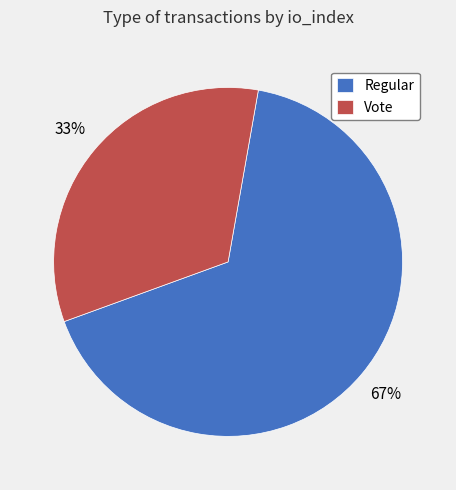

Rank the categories by value from lowest to highest.

Vote, Regular